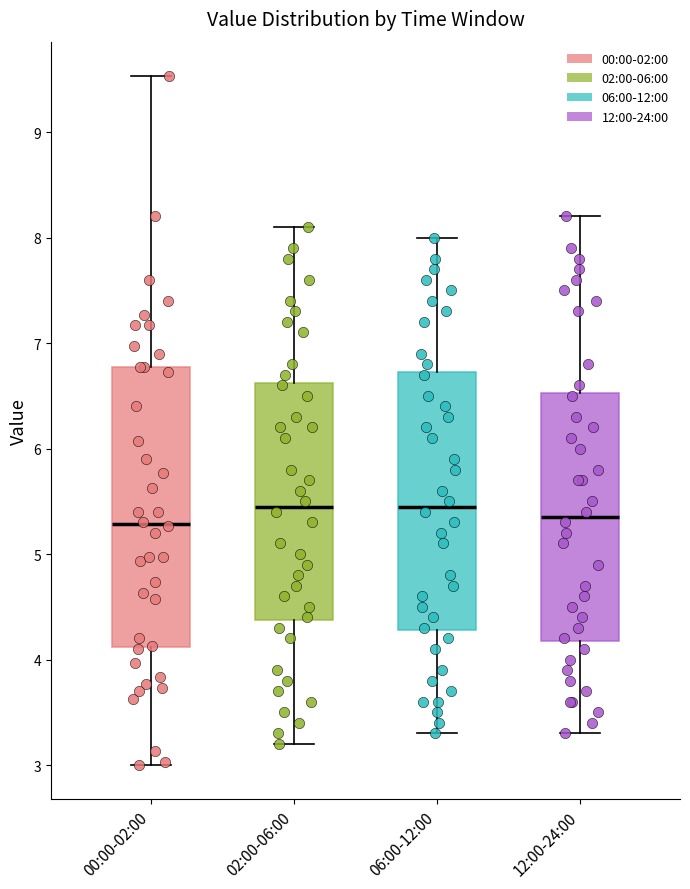

Reading left to right, read every box against the y-axis: the position of its median line, the range the box covers, and the ends of its whiskers. The values are not printed on the chart, so give them approximately, as read against the axis.

00:00-02:00: median 5.3, box 4.1 to 6.8, whiskers 3.0 to 9.5
02:00-06:00: median 5.5, box 4.4 to 6.6, whiskers 3.2 to 8.1
06:00-12:00: median 5.5, box 4.3 to 6.7, whiskers 3.3 to 8.0
12:00-24:00: median 5.4, box 4.2 to 6.5, whiskers 3.3 to 8.2